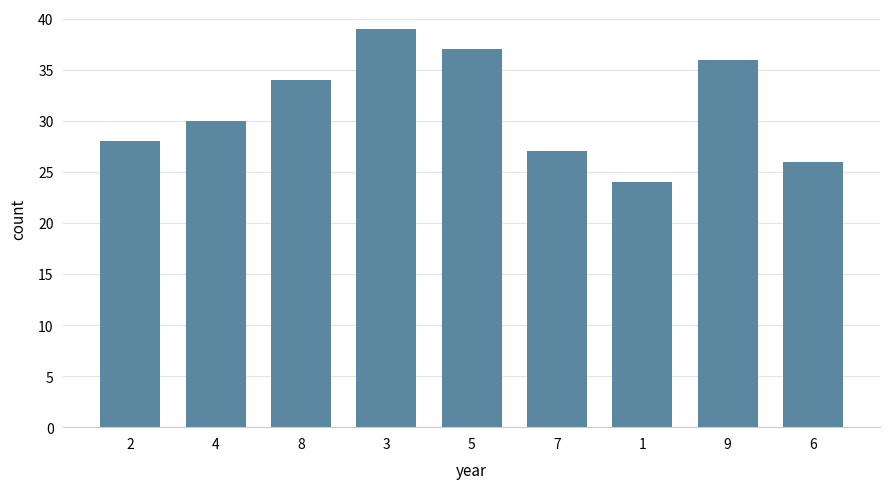

What is the change in value from 2 to 7?

-1